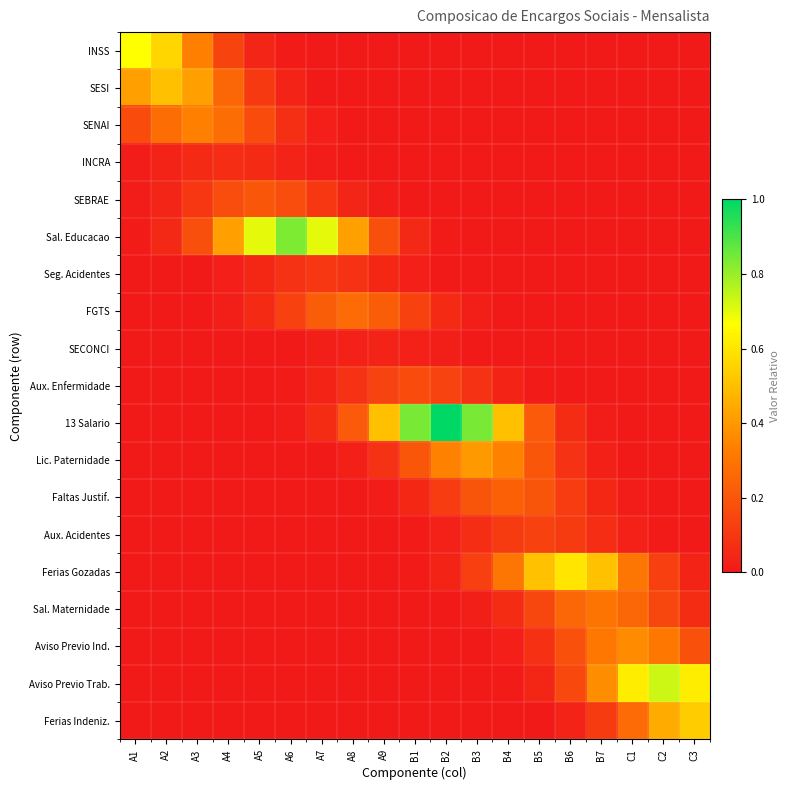

Rank the series by their maximum value, from lowest to highest.

SECONCI, INCRA, Seg. Acidentes, Aux. Acidentes, Aux. Enfermidade, SEBRAE, Faltas Justif., FGTS, Sal. Maternidade, SENAI, Aviso Previo Ind., Lic. Paternidade, SESI, Ferias Indeniz., Ferias Gozadas, INSS, Aviso Previo Trab., Sal. Educacao, 13 Salario